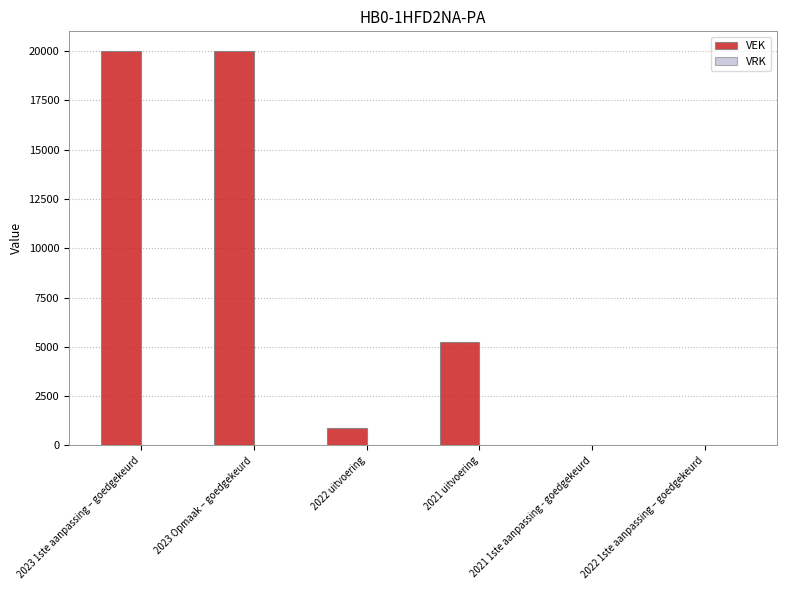

Which has a higher value, 2021 uitvoering or 2022 1ste aanpassing – goedgekeurd?

2021 uitvoering